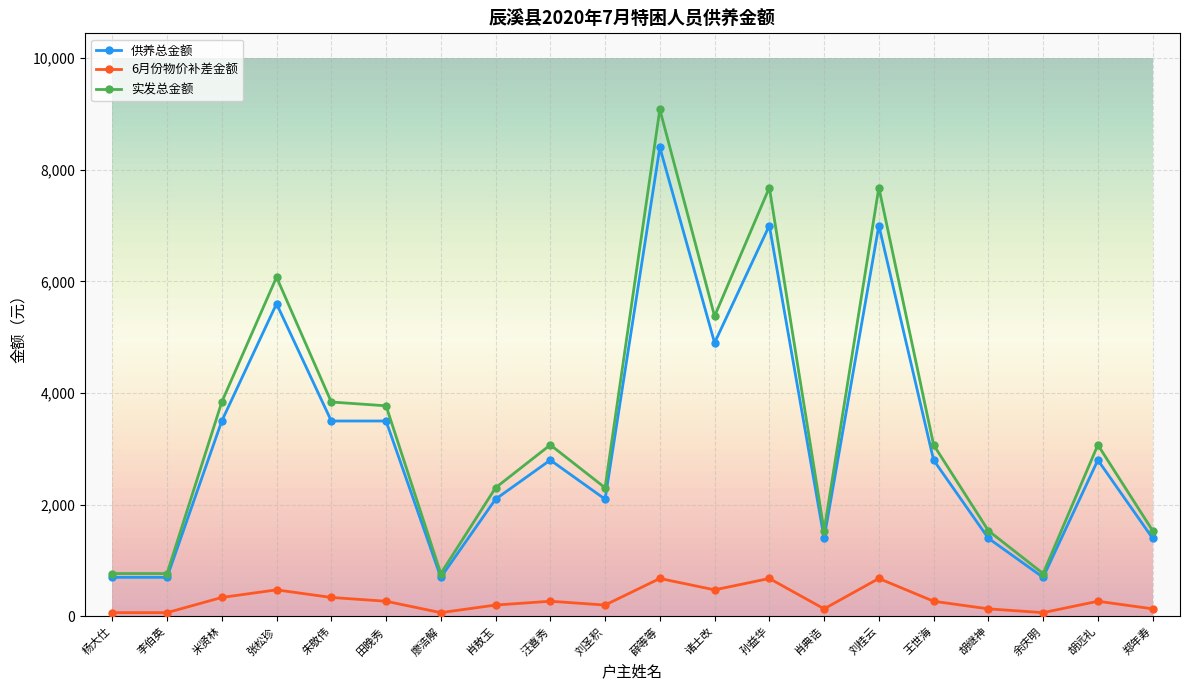

How many lines are shown in the chart?

3